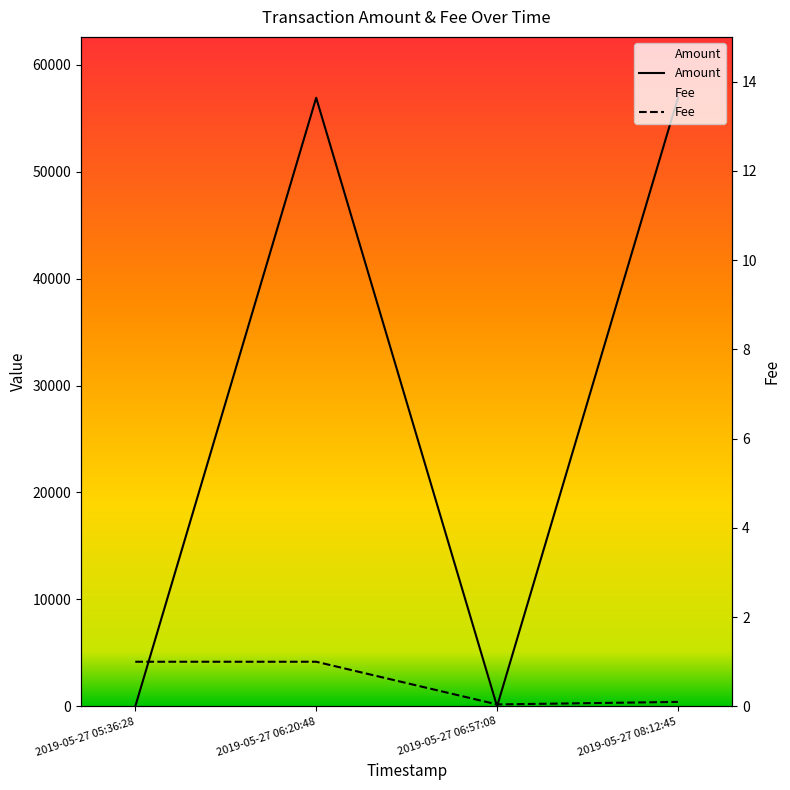

List the series in order of their peak value, lowest first.

Fee, Amount